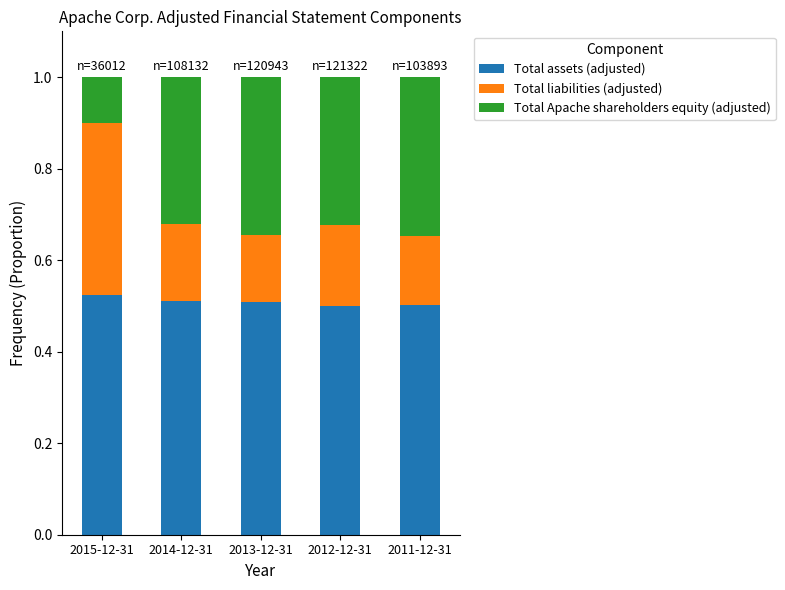

What is the sum of the Total assets (adjusted) values at 2013-12-31 and 2015-12-31?

1.0